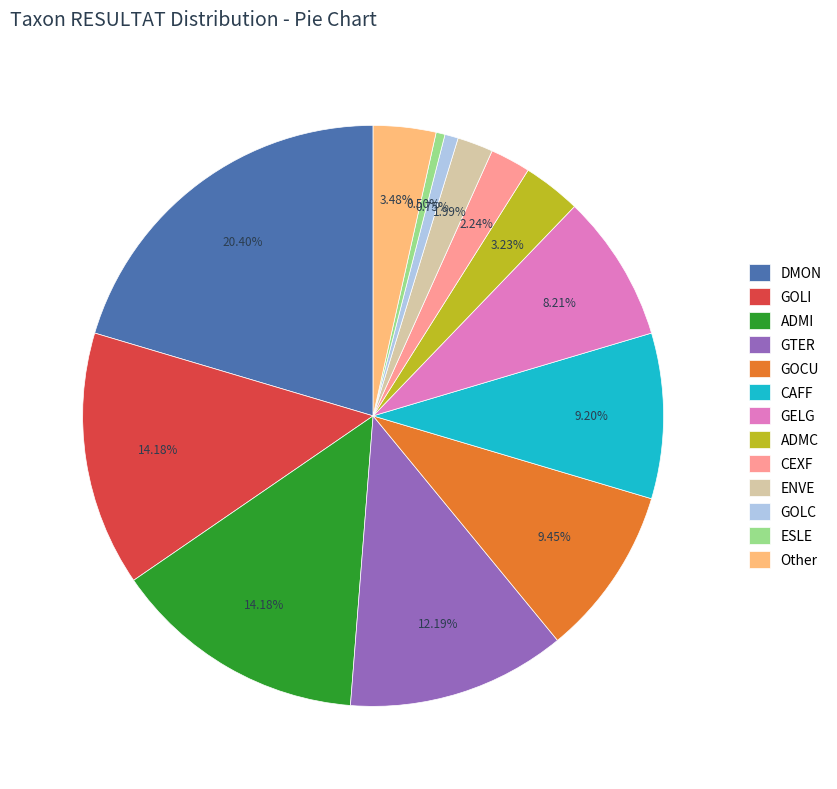

Does GTER account for over 50% of the chart?

No